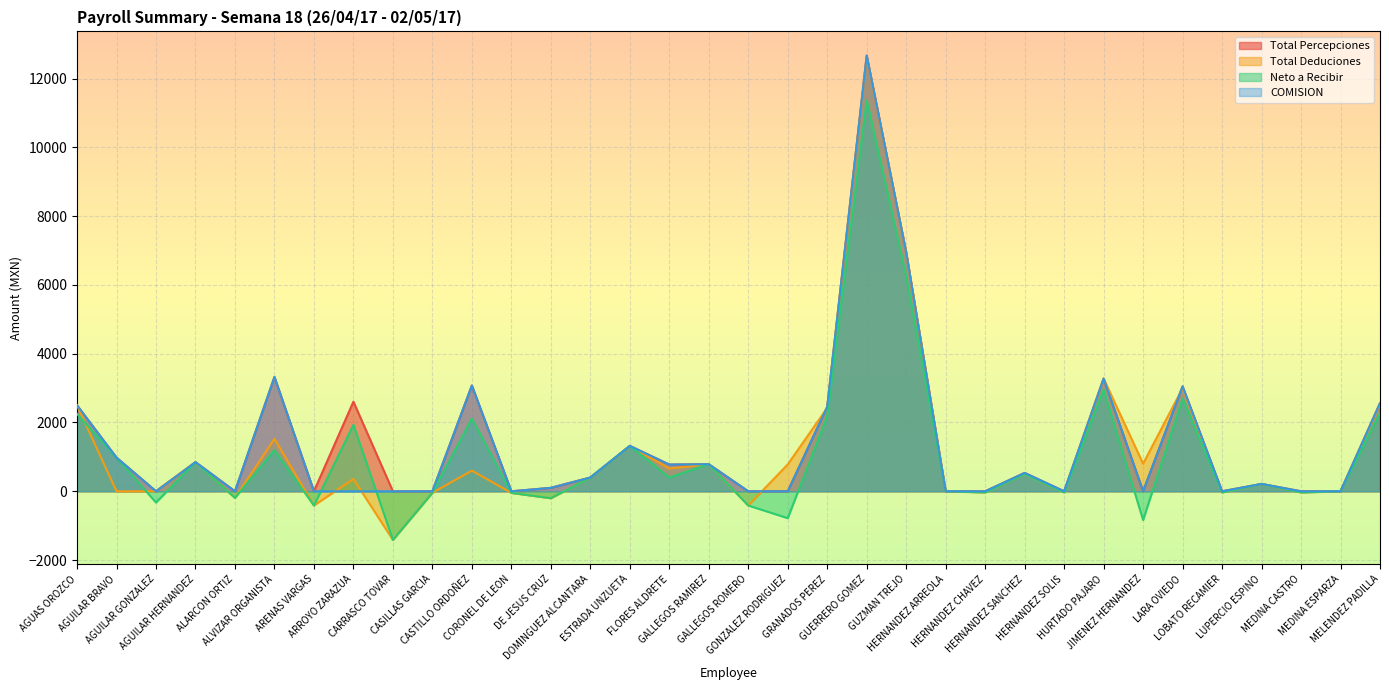

What are all the series names shown in the legend?

Total Percepciones, Total Deduciones, Neto a Recibir, COMISION